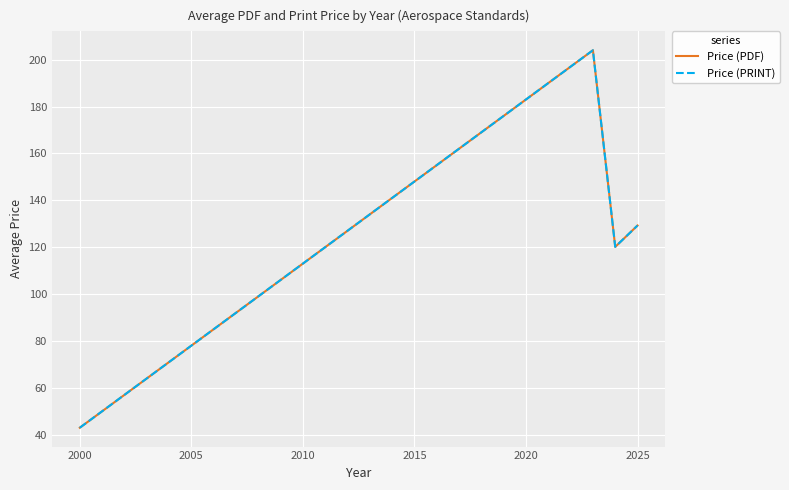

In Price (PDF), how many points are higher than both neighbors (excluding endpoints)?

1